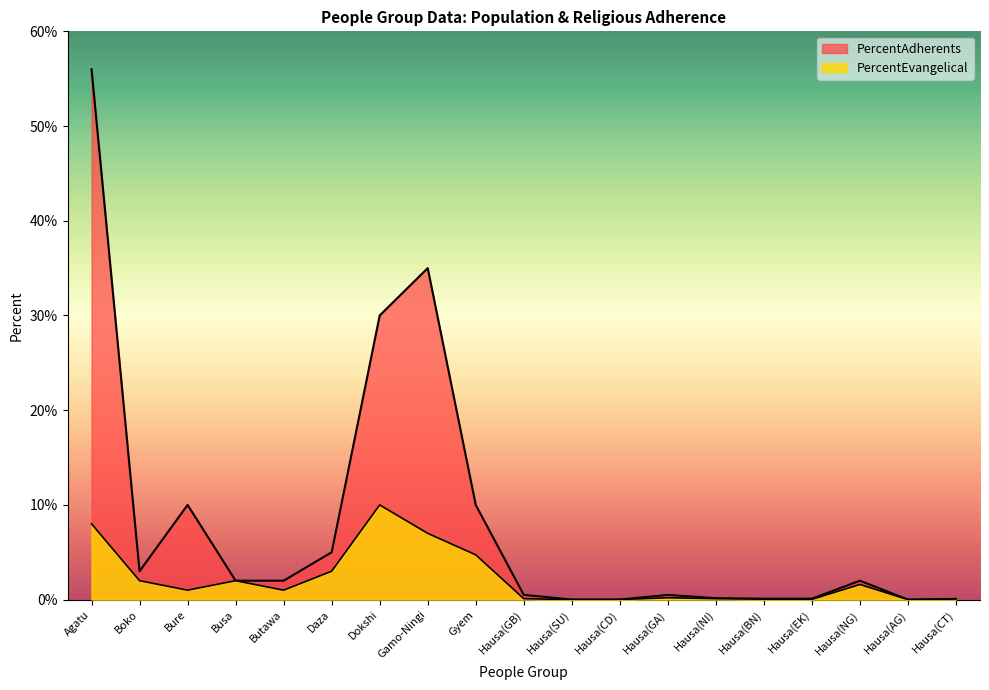

What position from the right is Hausa(GA)?

7